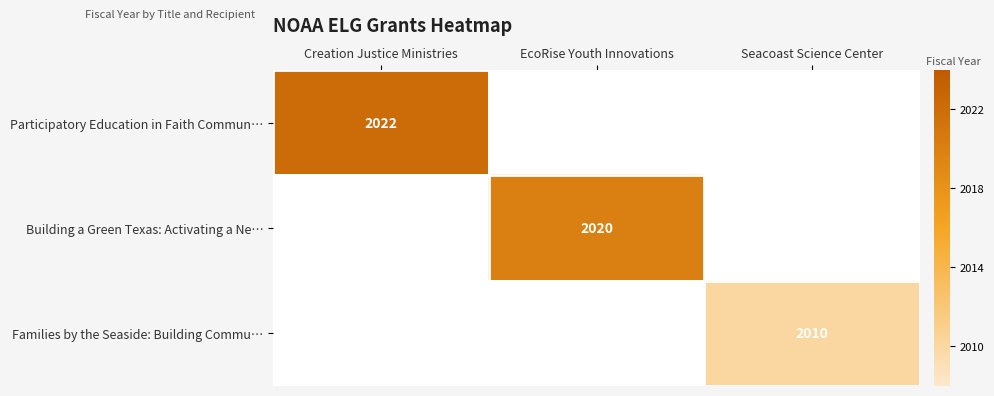

Between Seacoast Science Center and Creation Justice Ministries, which is larger?

Creation Justice Ministries